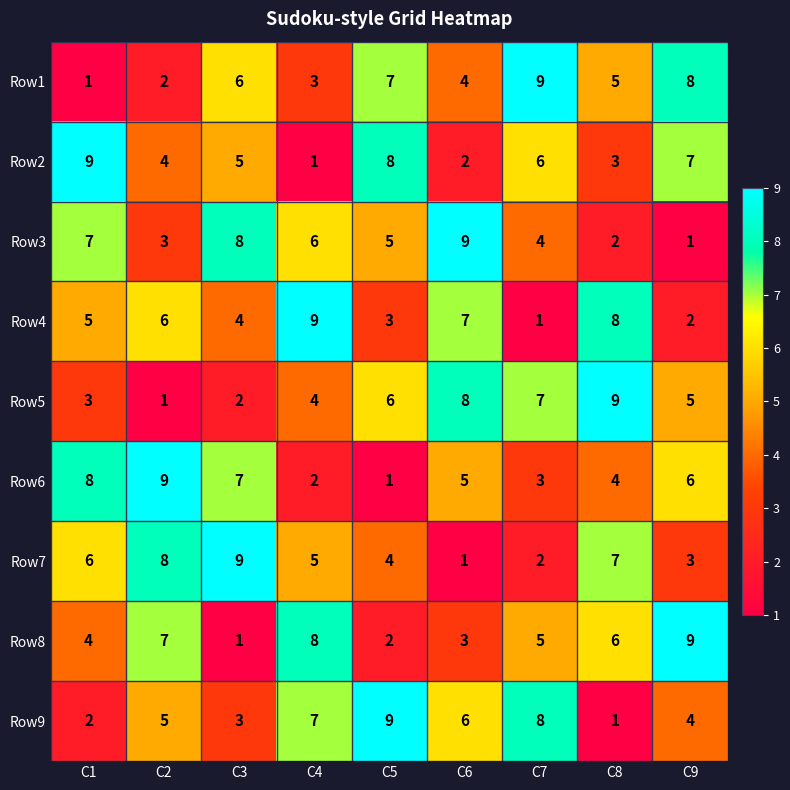

The Row1 series shows 4 at C6. True or false?

True